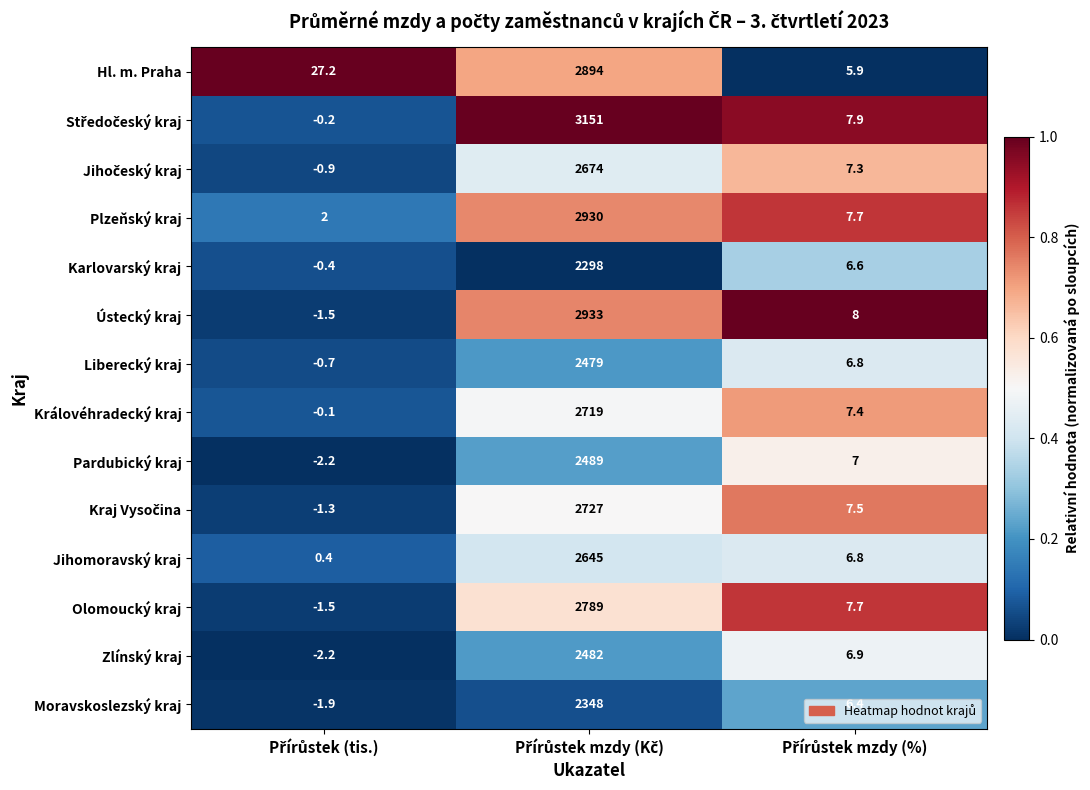

What is the sum of all Jihomoravský kraj values?

2652.2